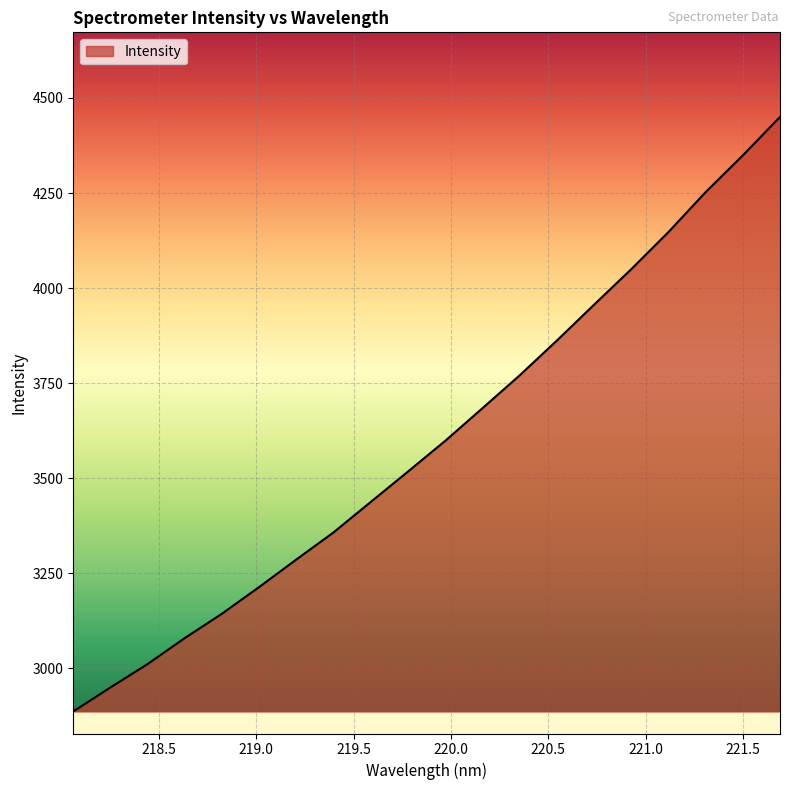

What is the smallest value displayed?

2886.8